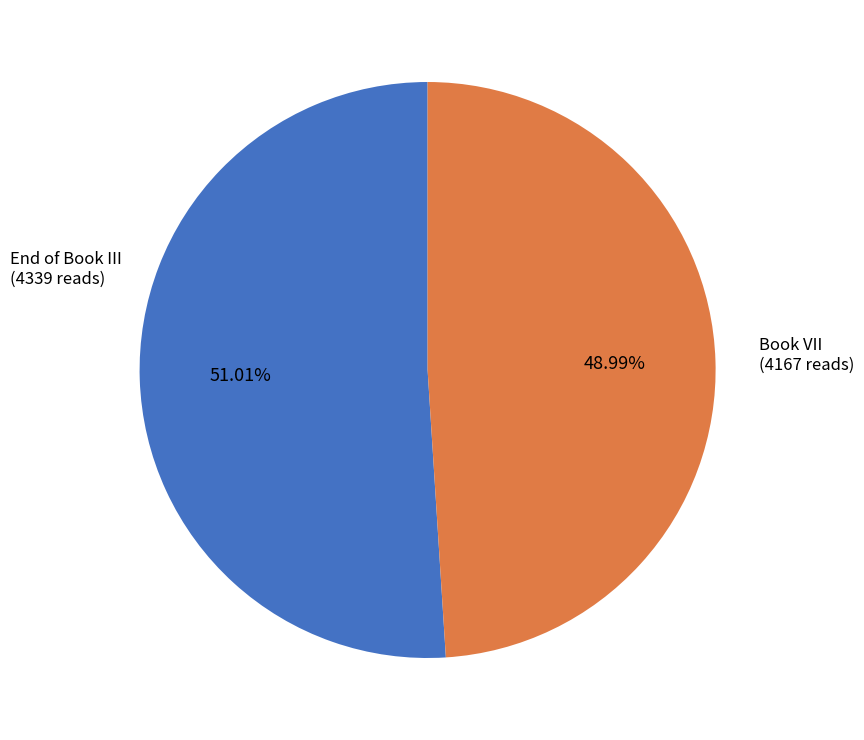

What percentage is NOT represented by End of Book III?

49.0%